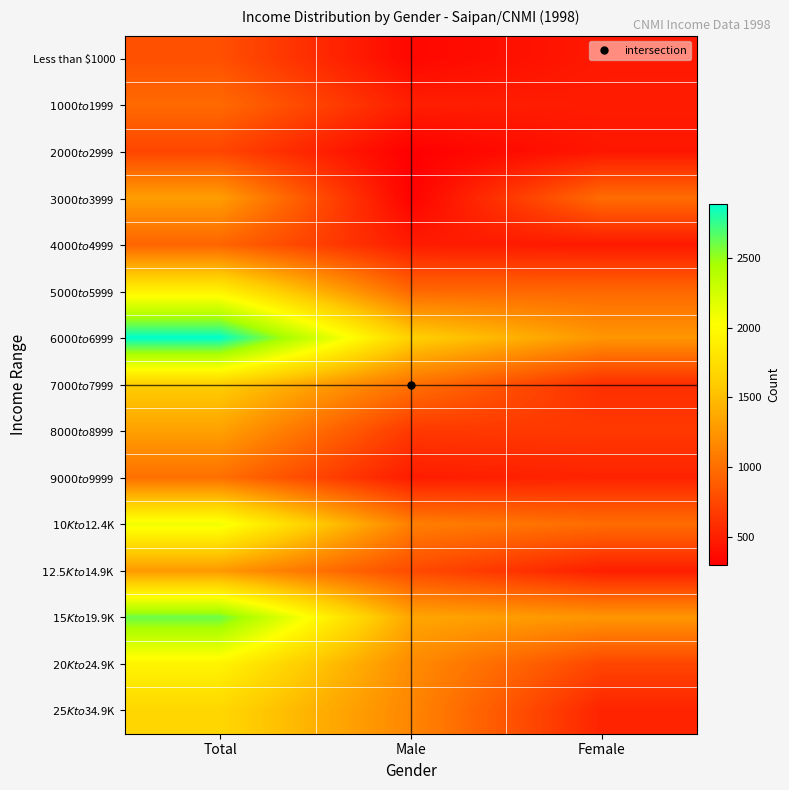

Which series has the largest range (max minus min)?

$6000 to $6999